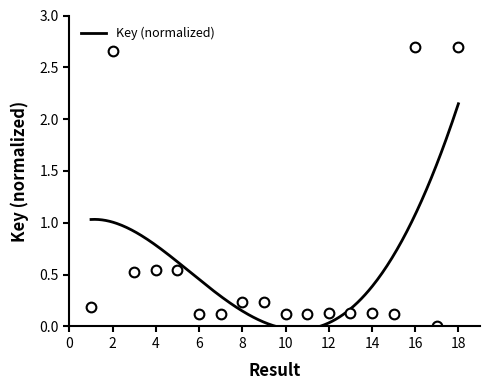

Is it true that the value at 7 is 0.2?

False